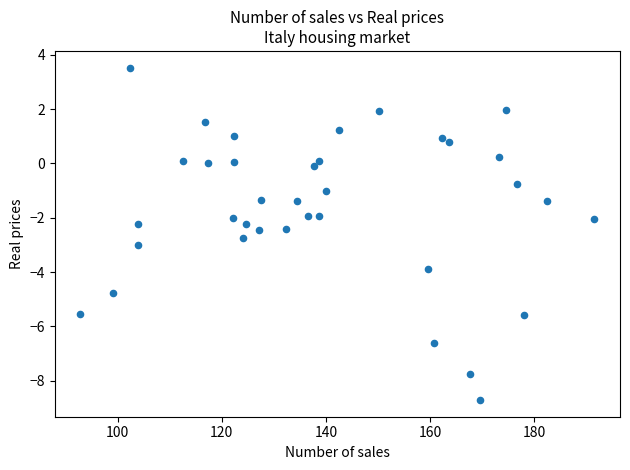

What is the range of Y values (max minus min)?

12.2